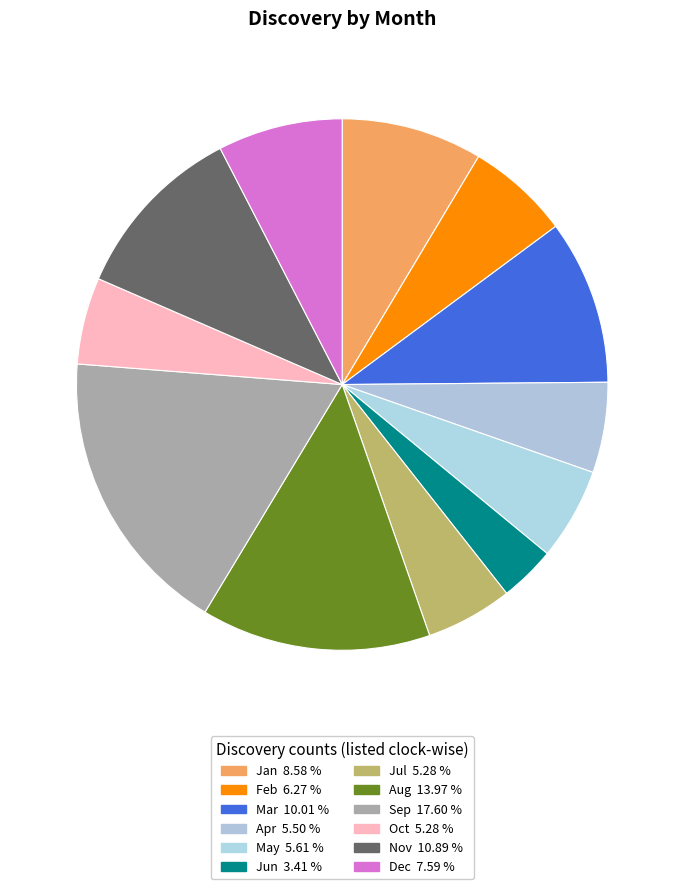

To the nearest percent, what portion does Sep represent?

18%